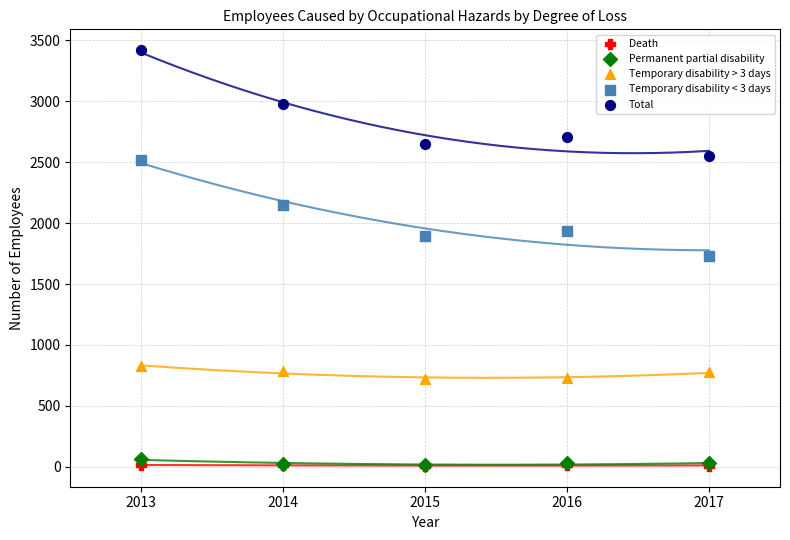

Which series has the widest spread of Y values?

Total